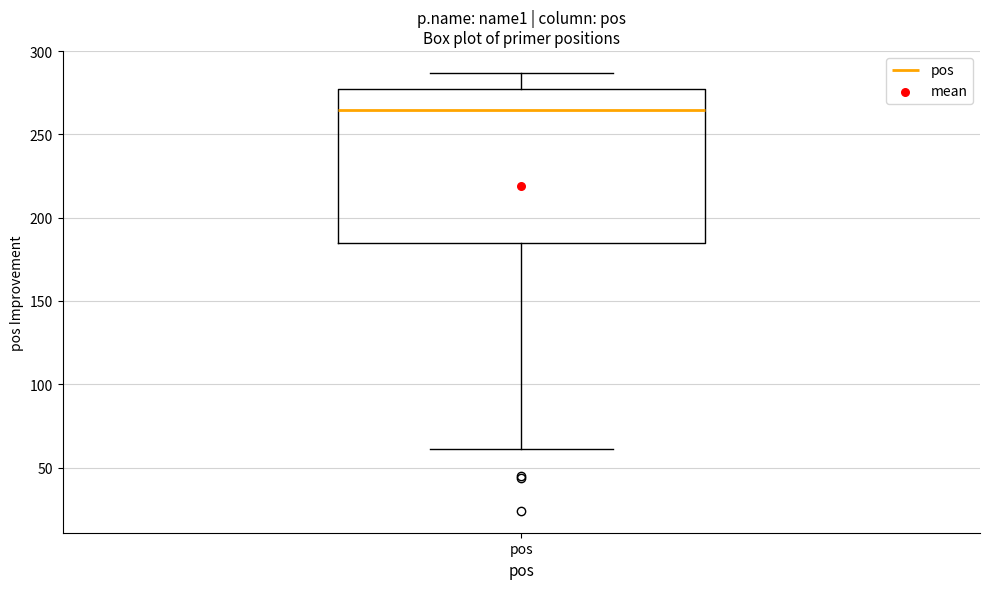

Read this box plot against the y-axis: the position of the median line, the range covered by the box, and the ends of both whiskers. The values are not printed on the chart, so give them approximately, as read against the axis.

median 265, box 185 to 275, whiskers 60 to 285